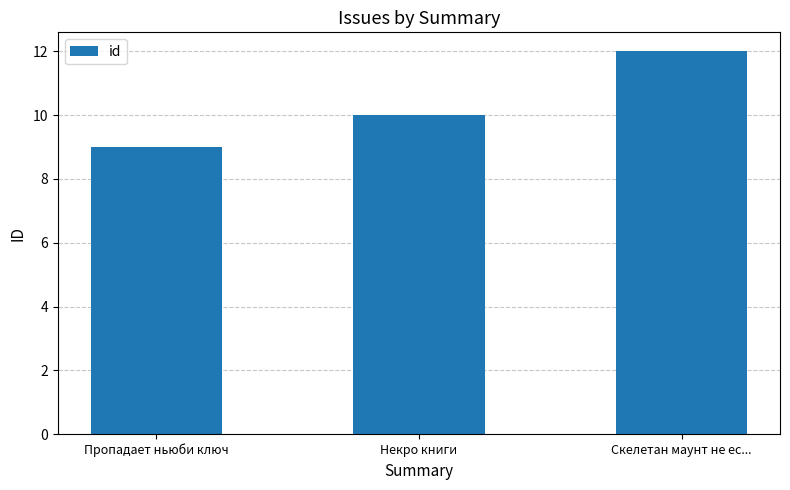

Rank the categories by value from lowest to highest.

Пропадает ньюби ключ, Некро книги, Скелетан маунт не ес...